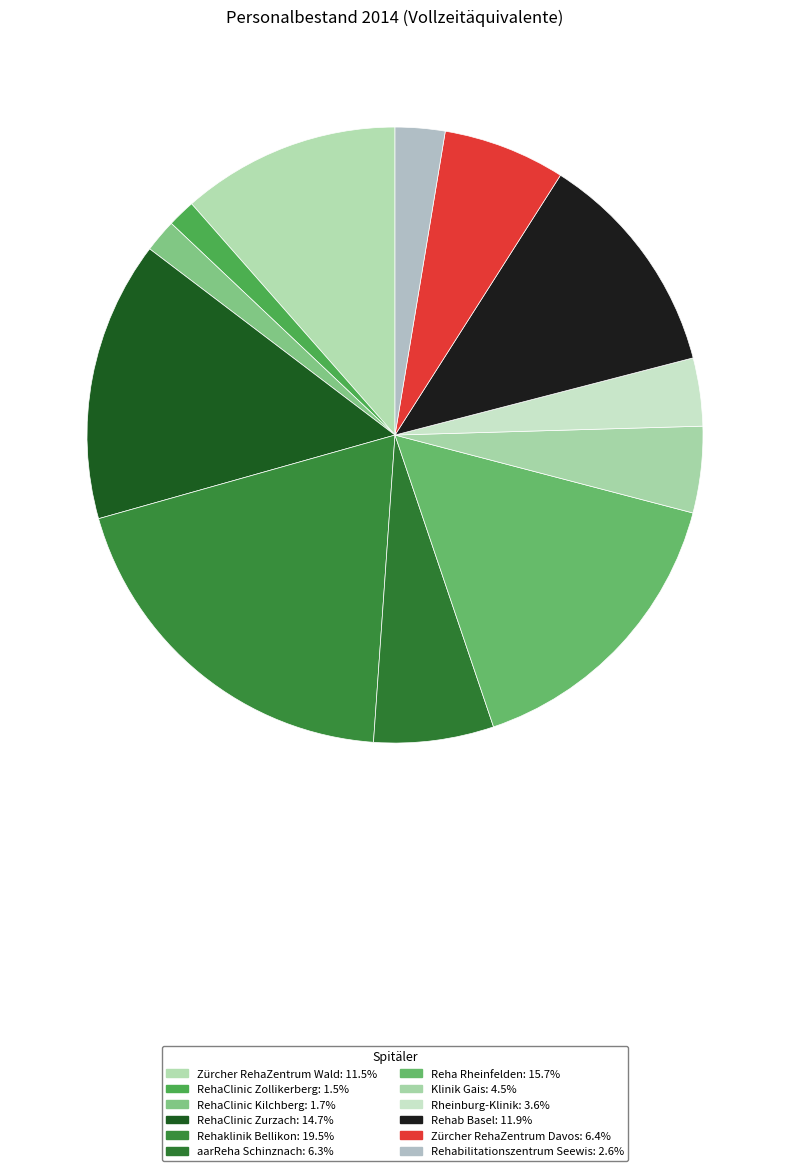

Which slice is the largest?

Rehaklinik Bellikon